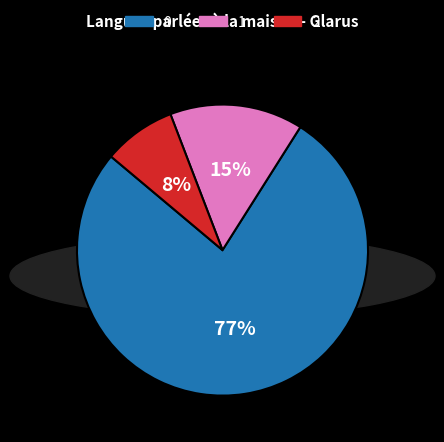

To the nearest percent, what is the average slice percentage?

33%